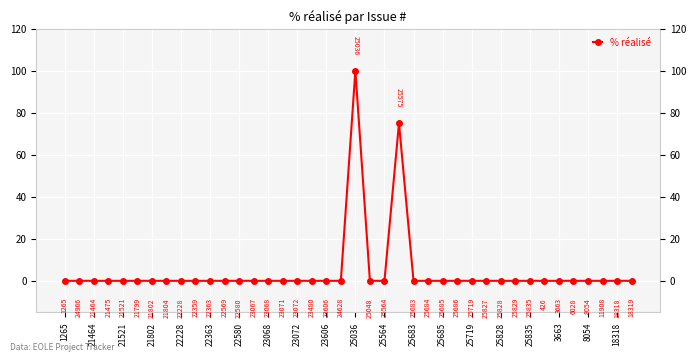

How many categories are shown in the chart?

40